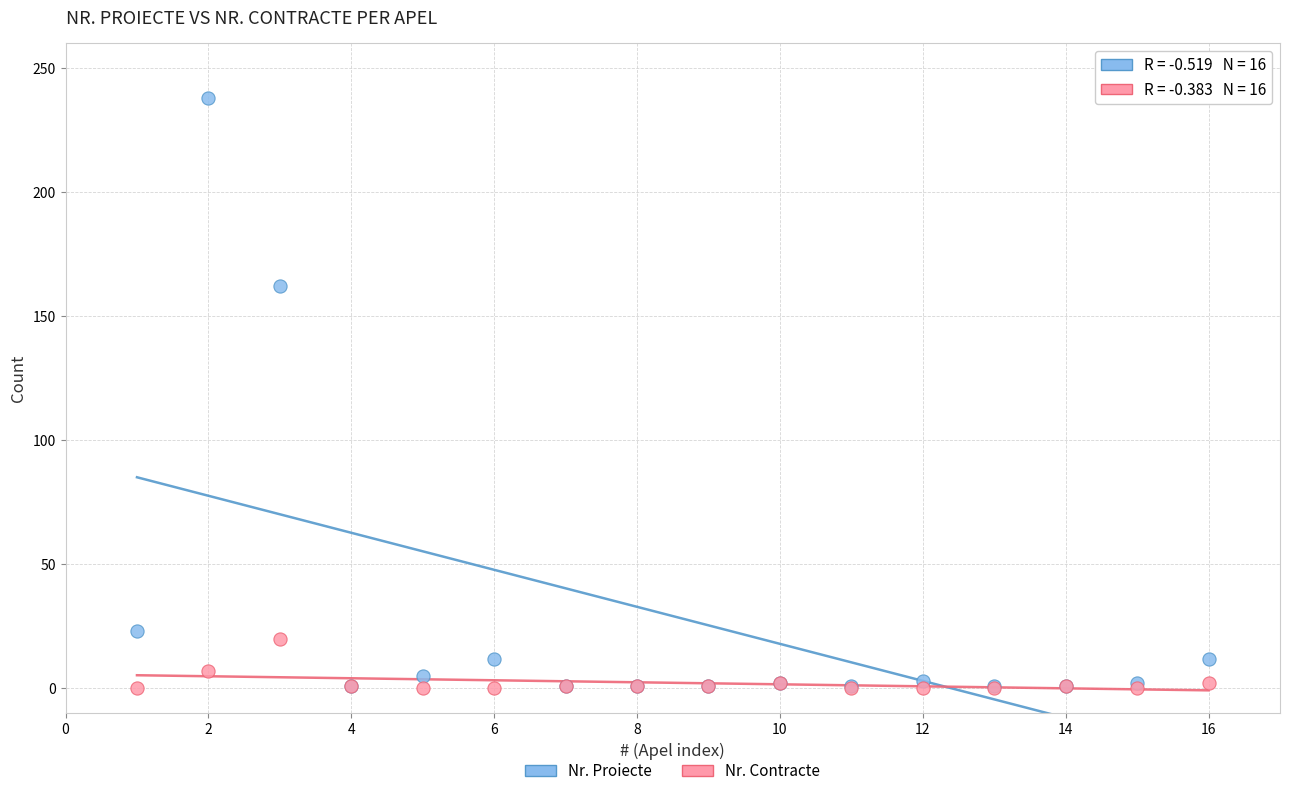

Across all series, what Y value is closest to 119?

162